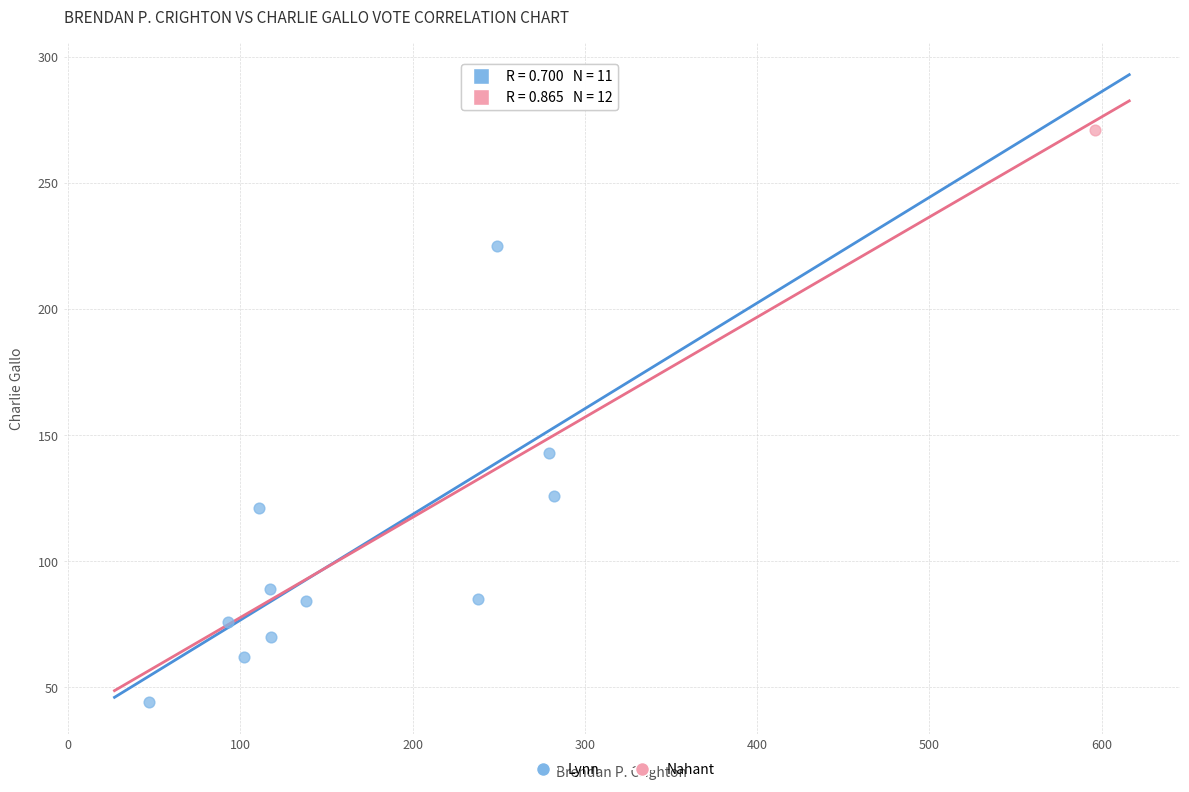

What are all the series names shown in the legend?

Lynn, Nahant